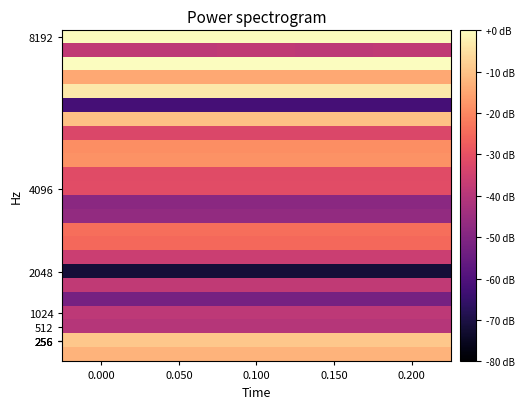

At how many categories does at least one series exceed -39?

5